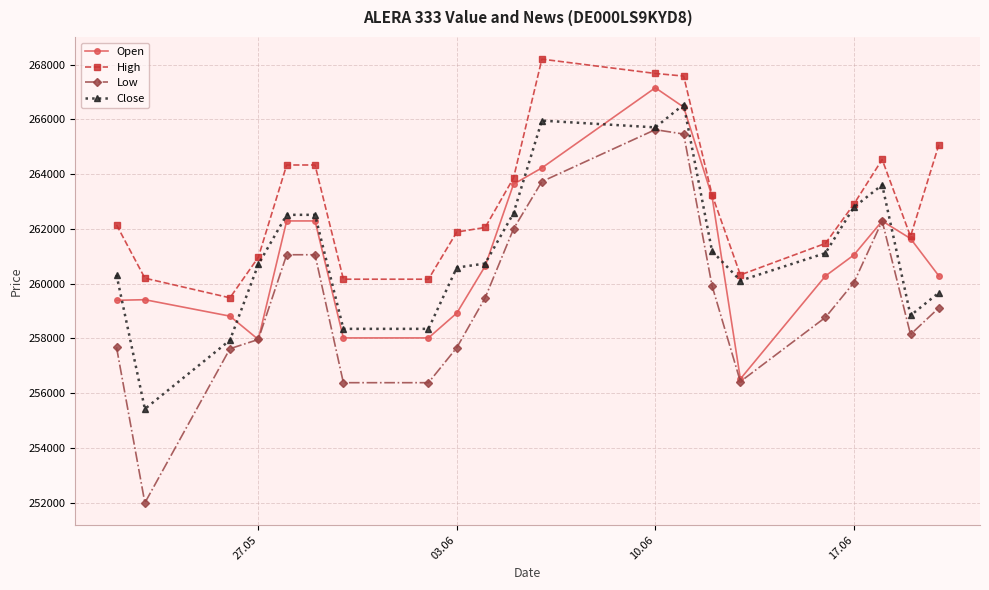

List the series in order of their peak value, highest first.

High, Open, Close, Low